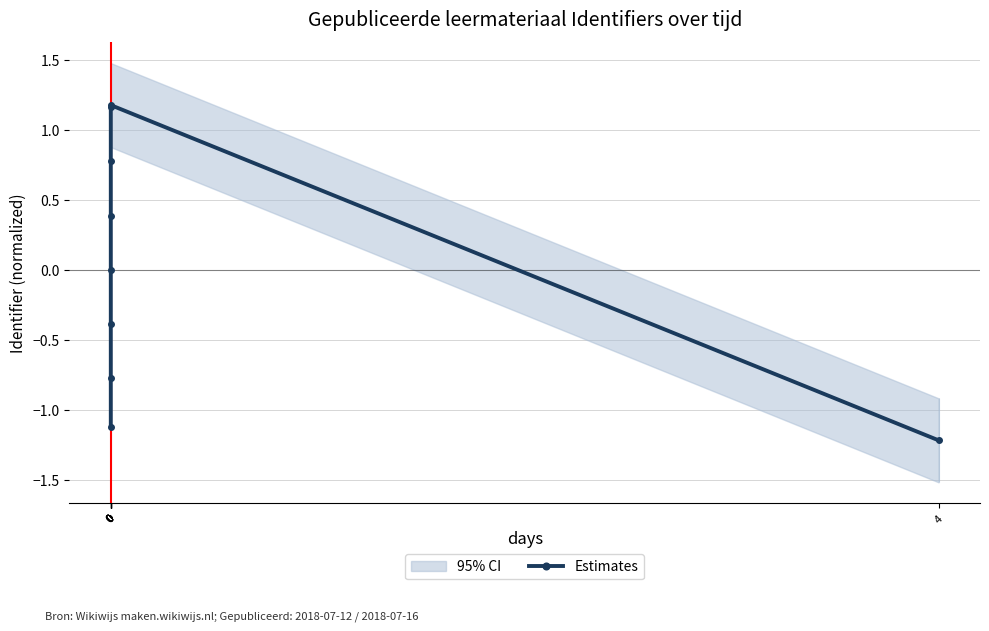

What is the difference between the maximum and second lowest values?

2.3